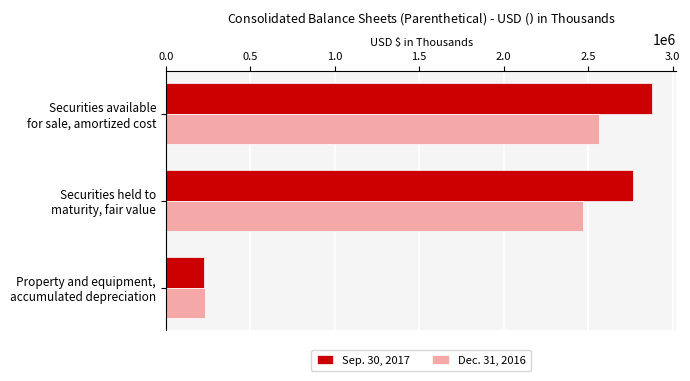

Rank the series by their maximum value, from highest to lowest.

Sep. 30, 2017, Dec. 31, 2016